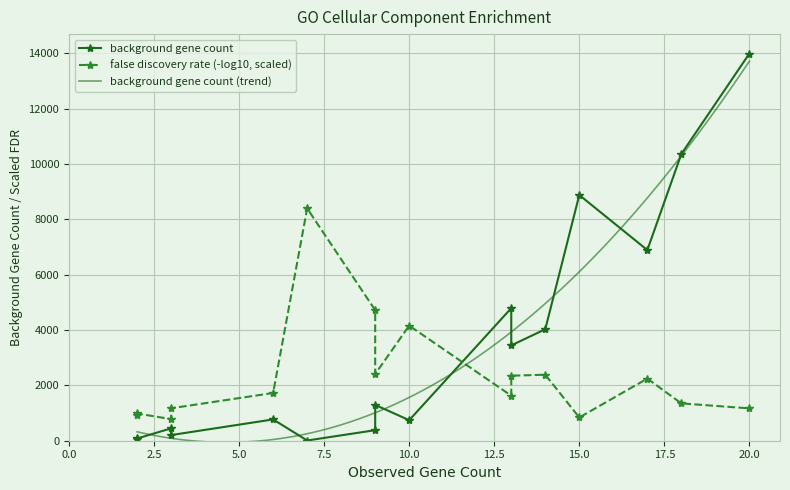

At which label does background gene count reach its minimum?

7